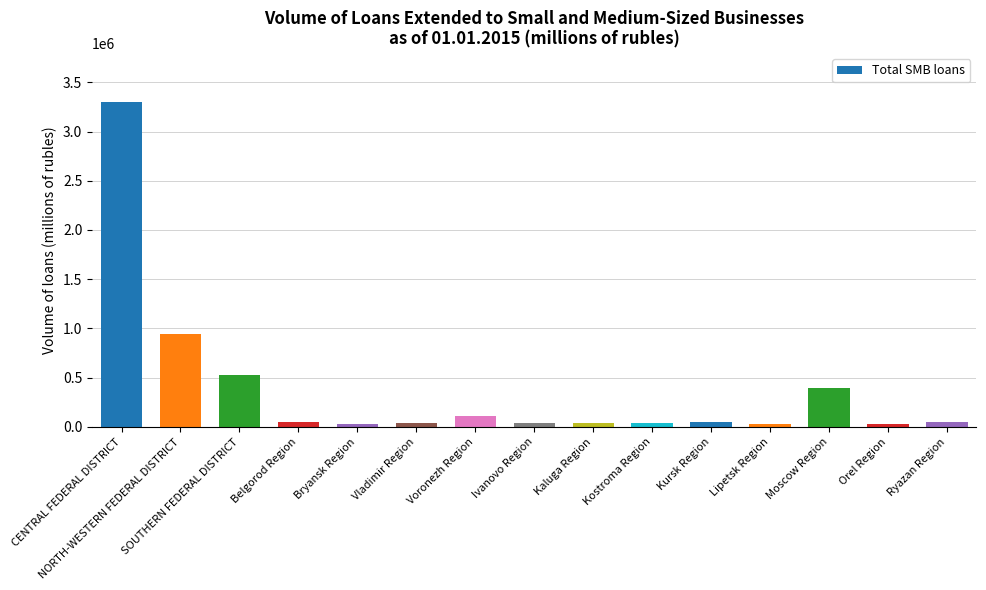

How many series are shown in this chart?

1